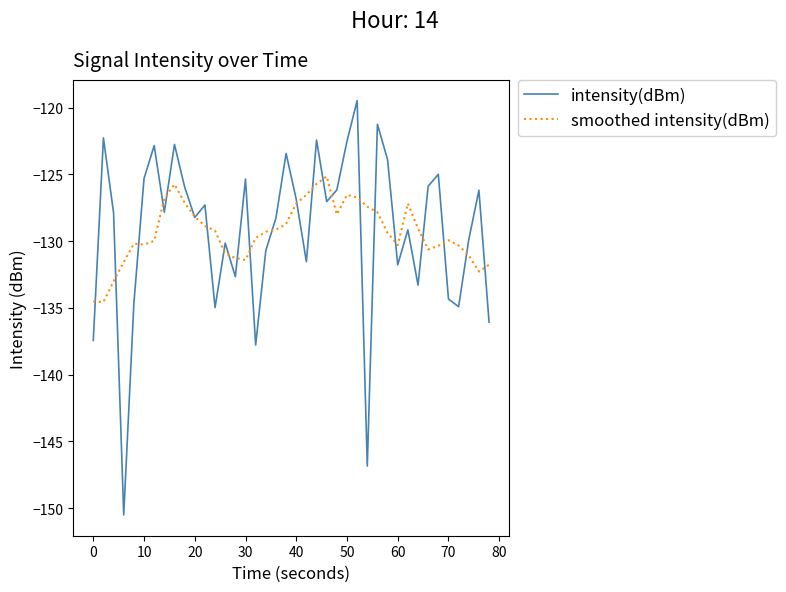

What is the maximum value shown in the chart?

-119.5